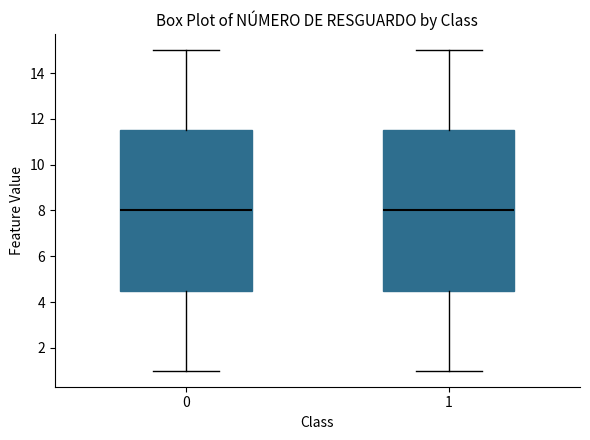

Where does the upper whisker of the box at x = 1 end on the y-axis? The values are not printed on the chart, so give them approximately, as read against the axis.

15.0